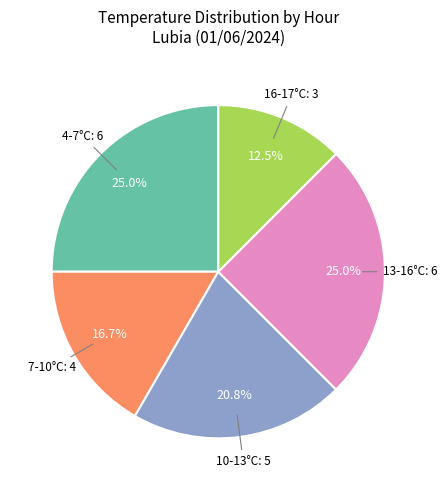

Is there any slice that represents more than half of the pie?

No